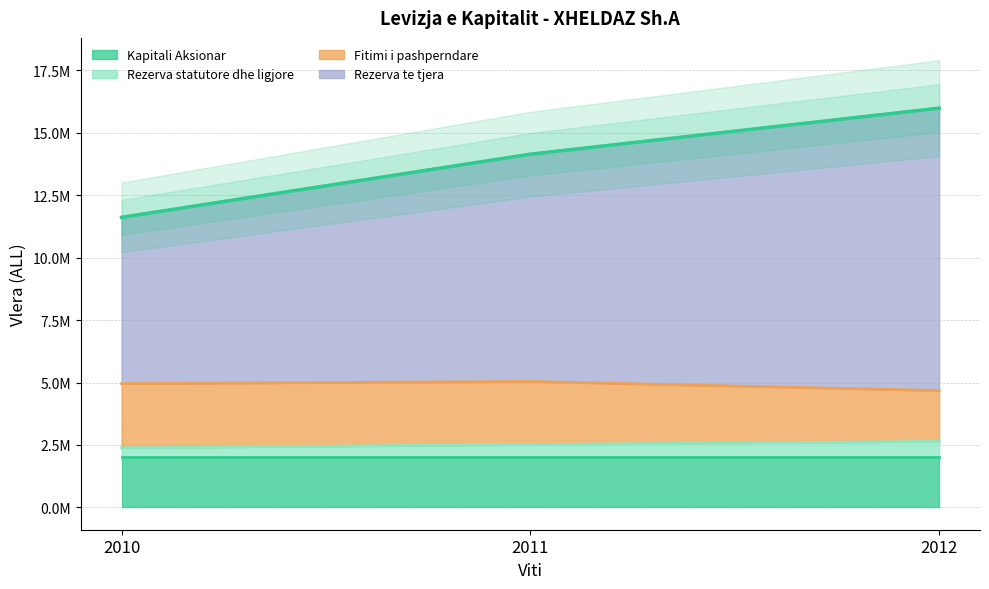

Does the chart display data point markers on the line(s)?

No